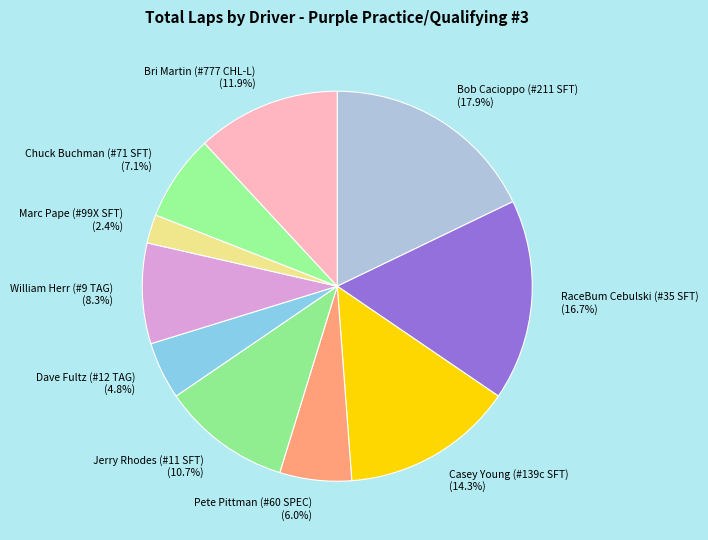

The Bob Cacioppo (#211 SFT) slice represents 18% of the pie. True or false?

True